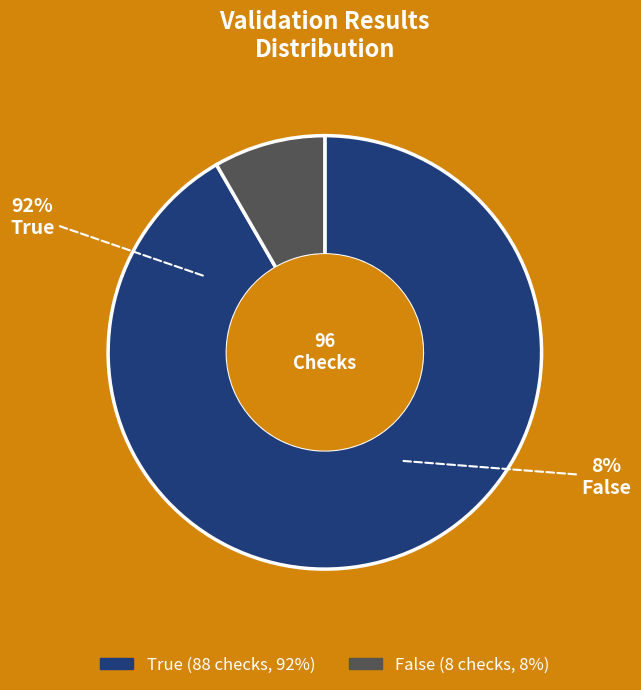

Which slice represents more than half of the pie?

True